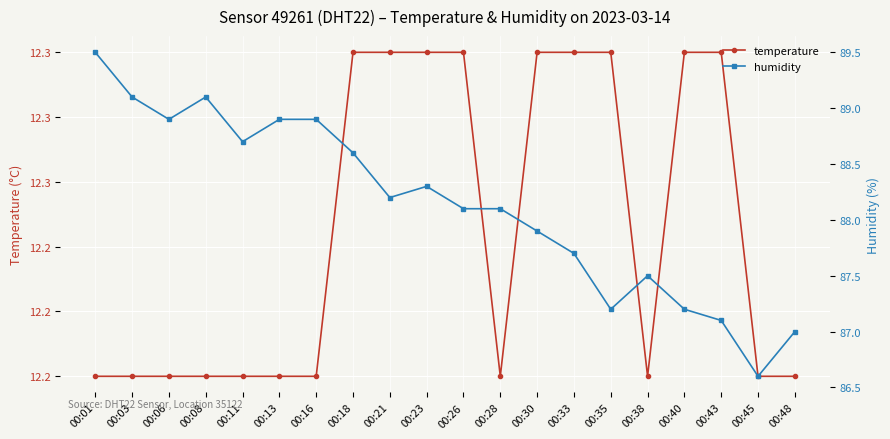

Reading left to right, extract all data points from this chart.

temperature: 12.2	12.2	12.2	12.2	12.2	12.2	12.2	12.3	12.3	12.3	12.3	12.2	12.3	12.3	12.3	12.2	12.3	12.3	12.2	12.2
humidity: 89.5	89.1	88.9	89.1	88.7	88.9	88.9	88.6	88.2	88.3	88.1	88.1	87.9	87.7	87.2	87.5	87.2	87.1	86.6	87.0